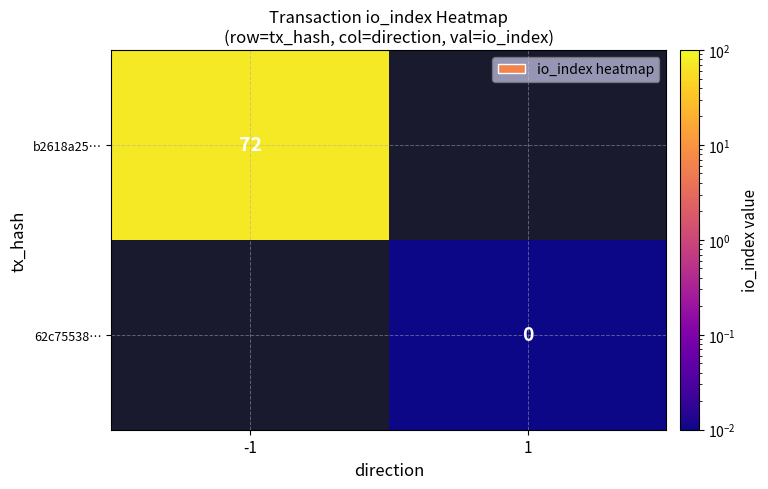

Which has a higher value, 1 or -1?

-1